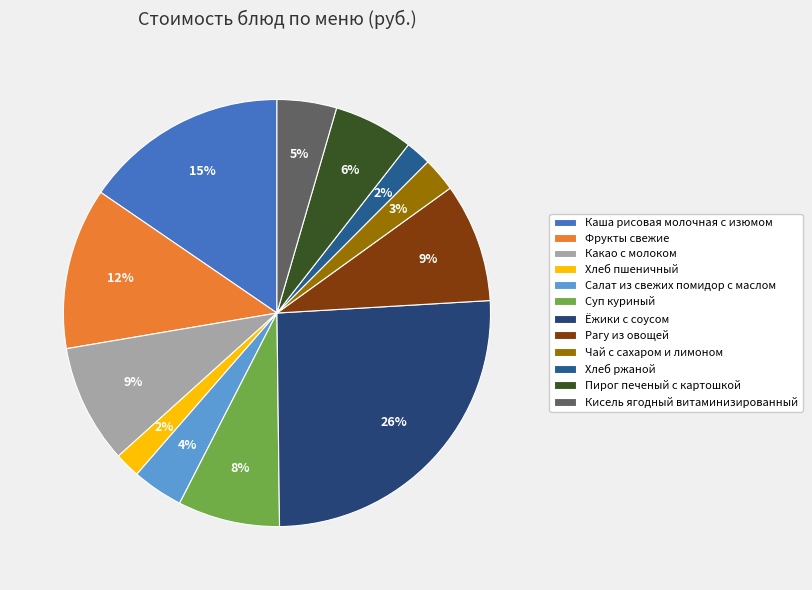

Which category has the smallest portion of the pie?

Хлеб пшеничный